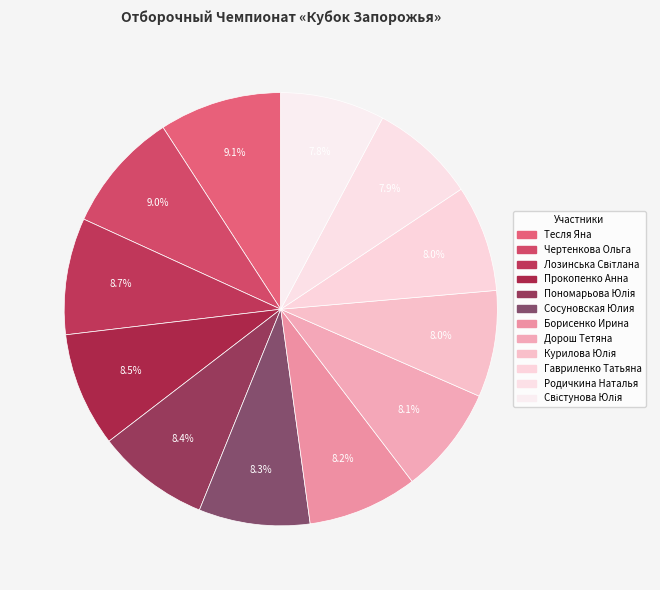

What percentage is the Курилова Юлія slice, to the nearest percent?

8%